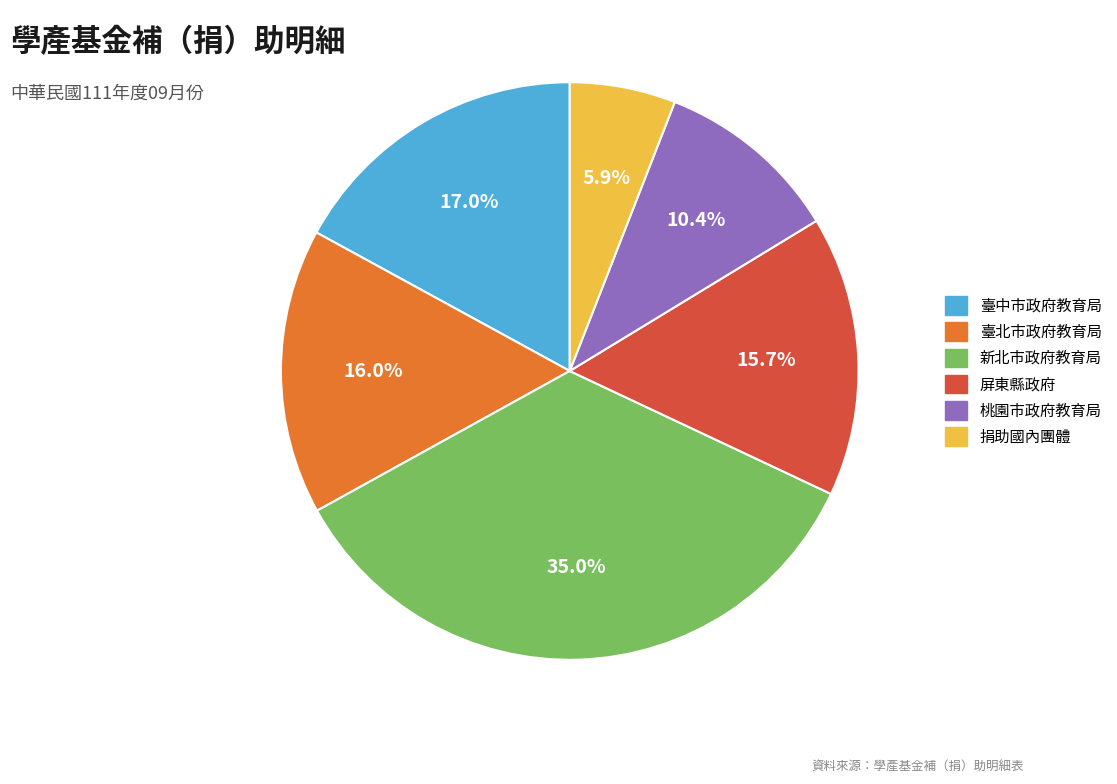

What percentage do 桃園市政府教育局 and 捐助國內團體 together represent?

16.3%